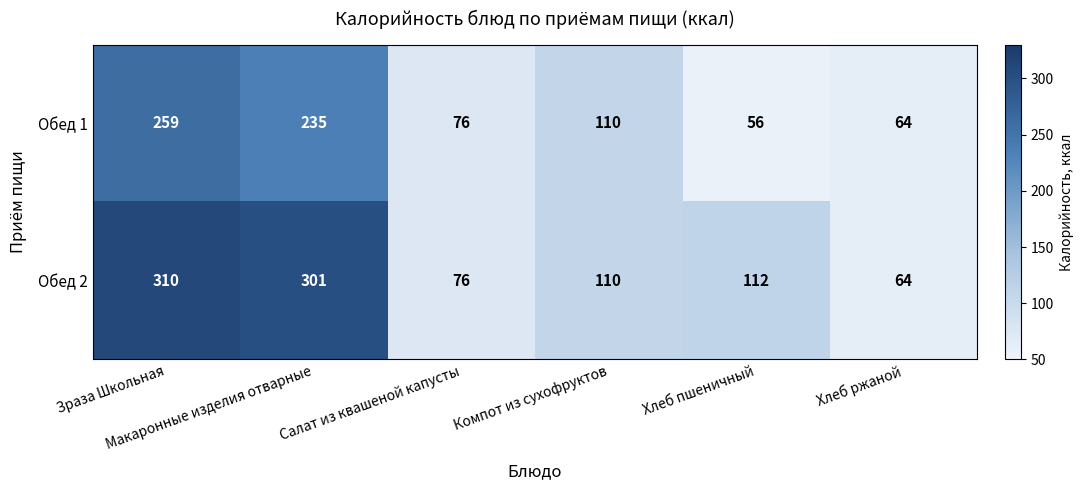

Count the number of categories in the chart.

6